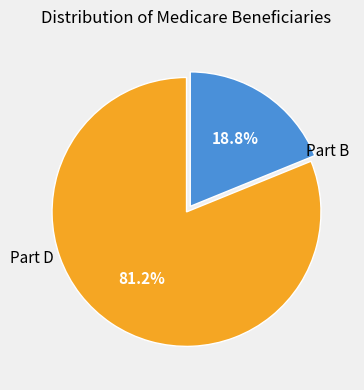

Does any single category account for the majority?

Yes